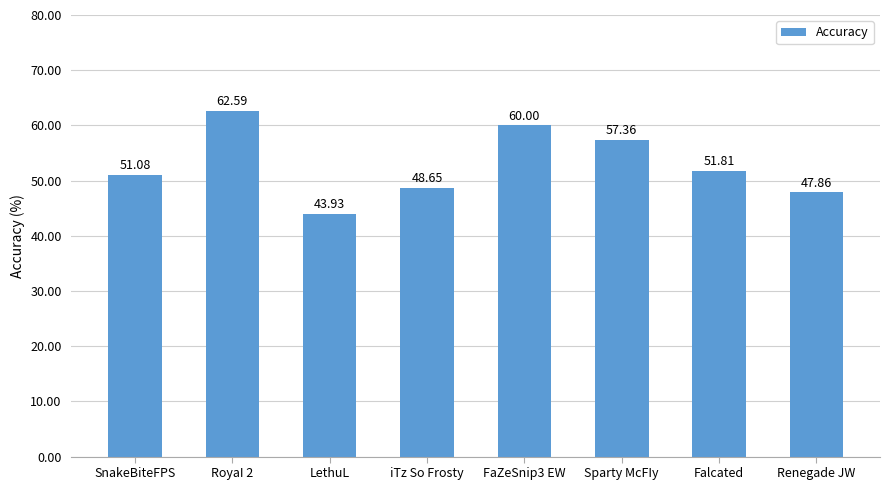

List the labels in order of value, smallest first.

LethuL, Renegade JW, iTz So Frosty, SnakeBiteFPS, Falcated, Sparty McFIy, FaZeSnip3 EW, RoyaI 2